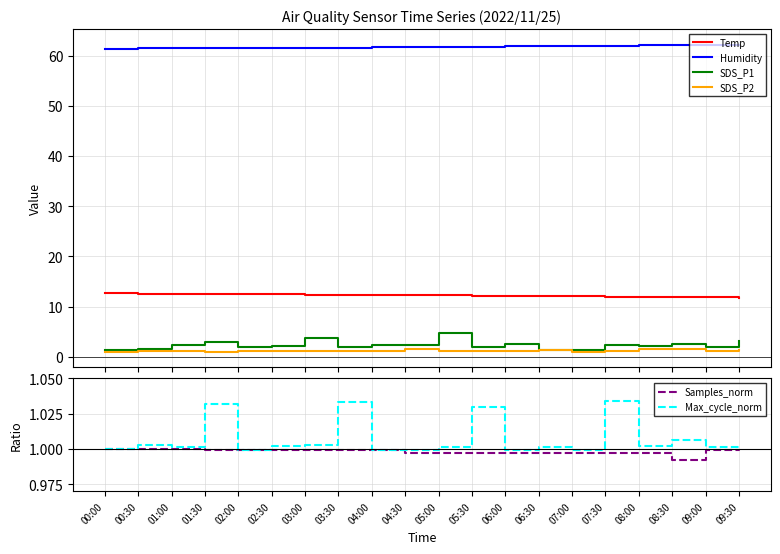

Rank the categories by Temp value from lowest to highest.

09:30, 08:30, 09:00, 07:30, 08:00, 06:30, 07:00, 05:30, 06:00, 04:30, 05:00, 03:00, 03:30, 04:00, 01:30, 02:00, 02:30, 00:30, 01:00, 00:00